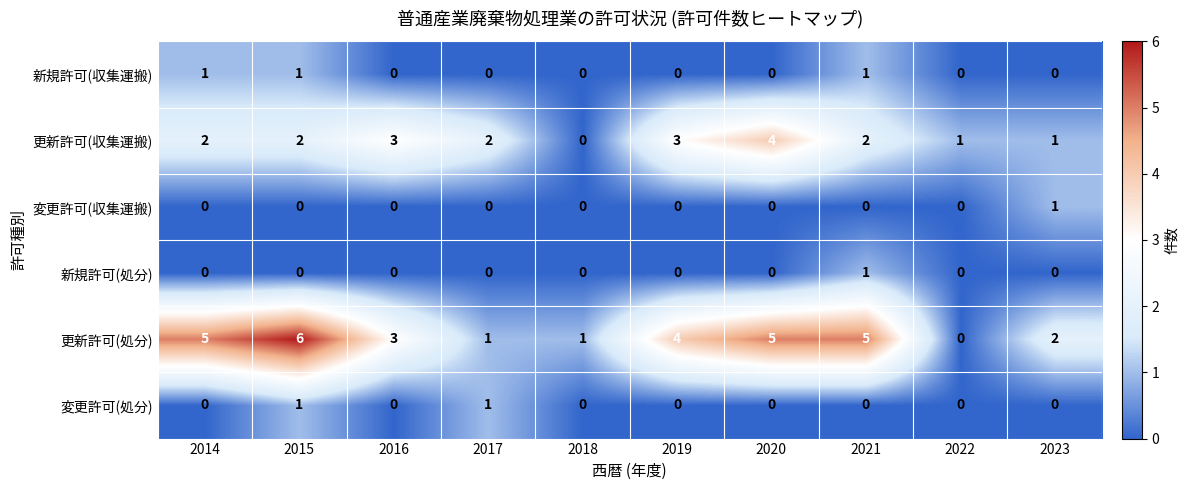

The 新規許可(収集運搬) series shows 1 at 2014. True or false?

True